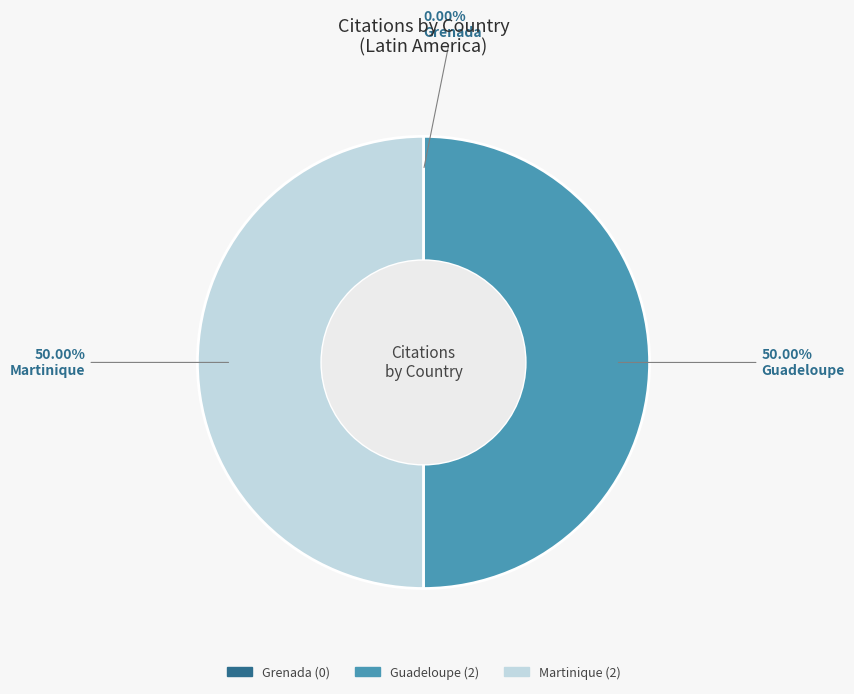

Which slice is the largest?

Guadeloupe